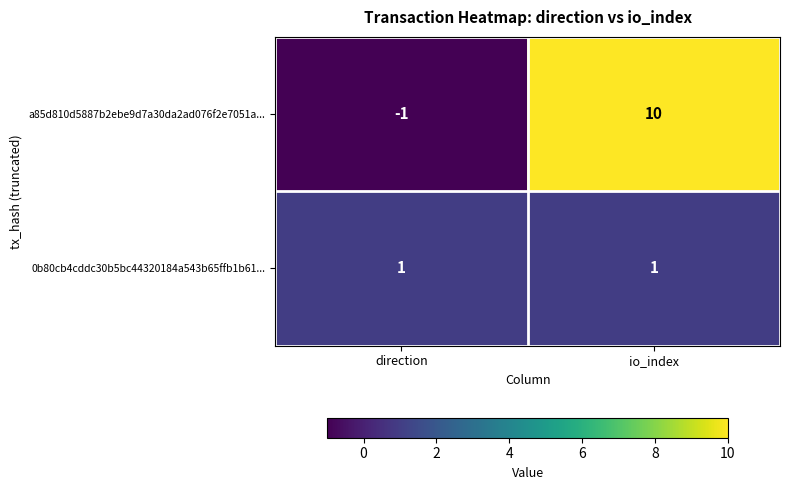

Reading left to right, transcribe all the data shown in this chart.

a85d810d5887b2ebe9d7a30da2ad076f2e7051a...: direction=-1	io_index=10
0b80cb4cddc30b5bc44320184a543b65ffb1b61...: direction=1	io_index=1